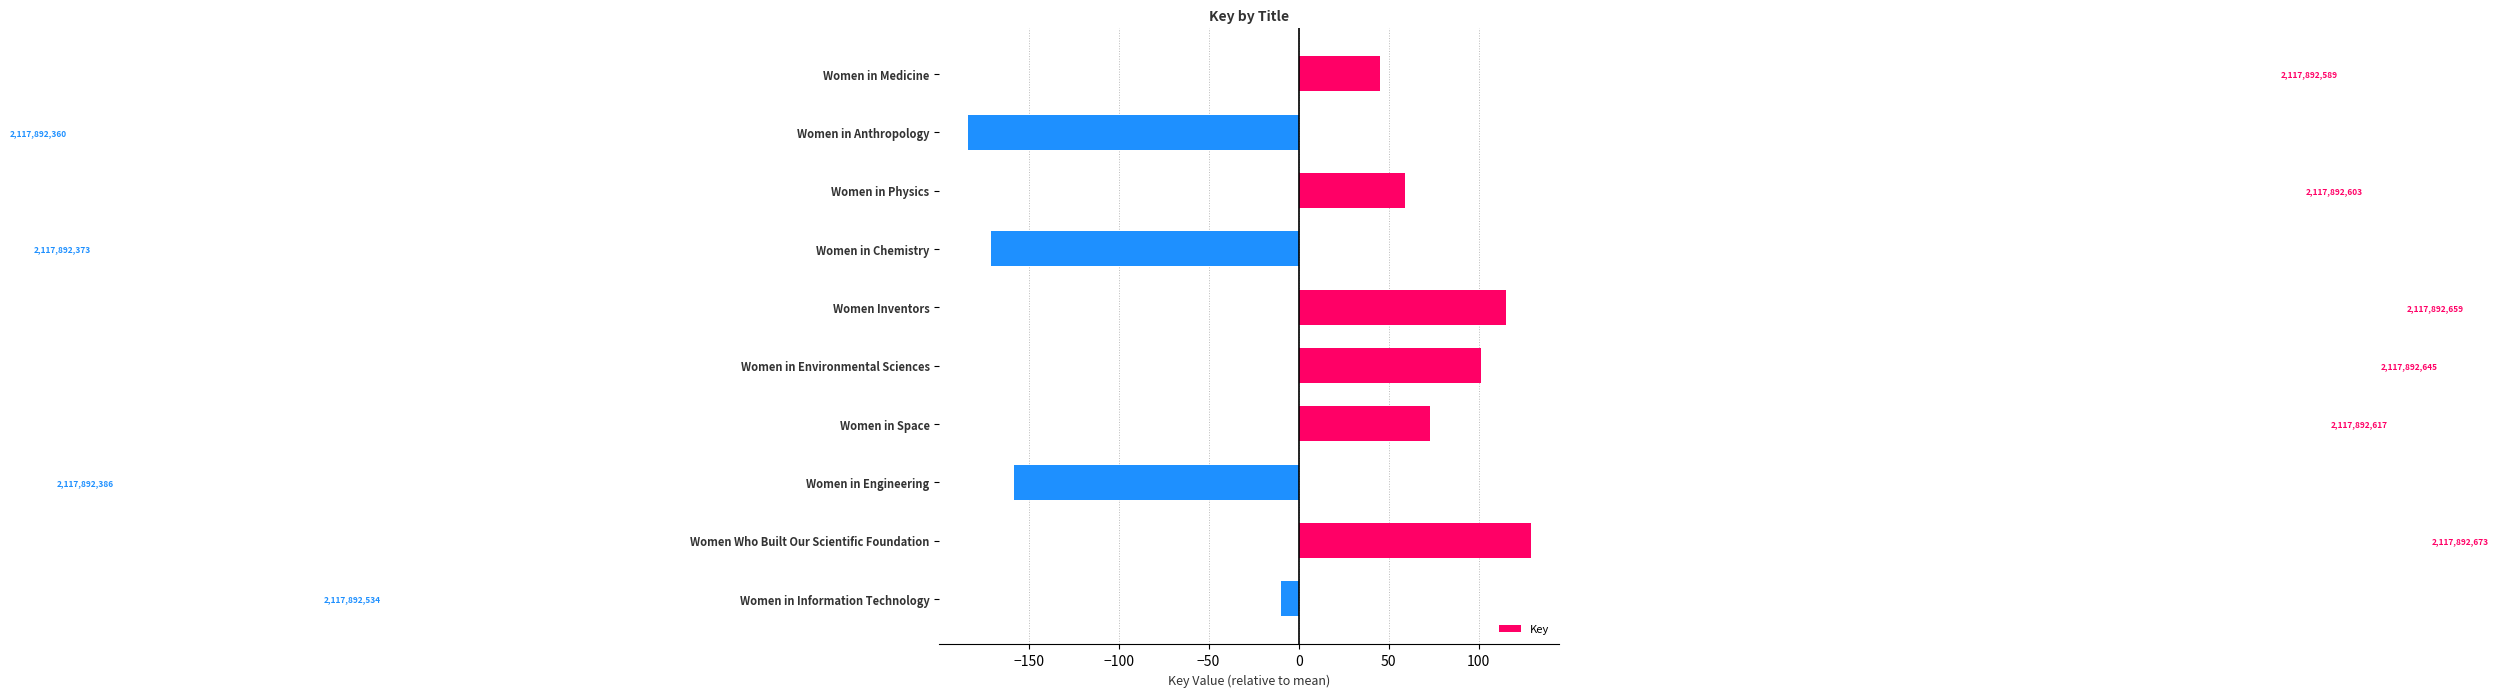

Are the bars horizontal?

Yes